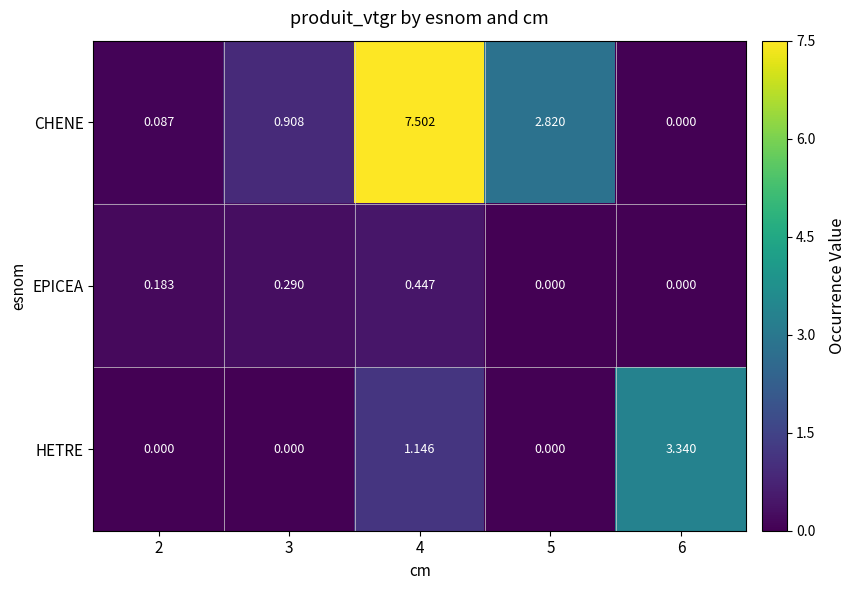

Which series has the widest spread of values?

CHENE